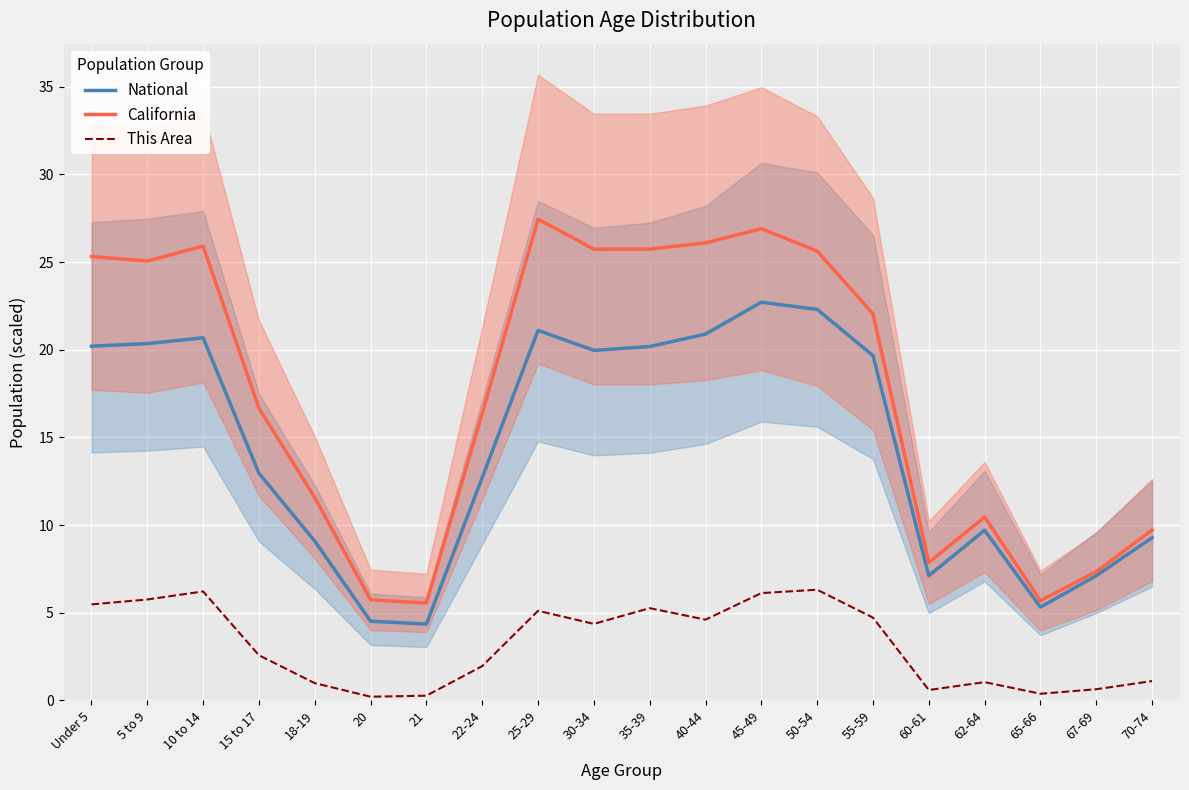

How many series are shown in this chart?

3